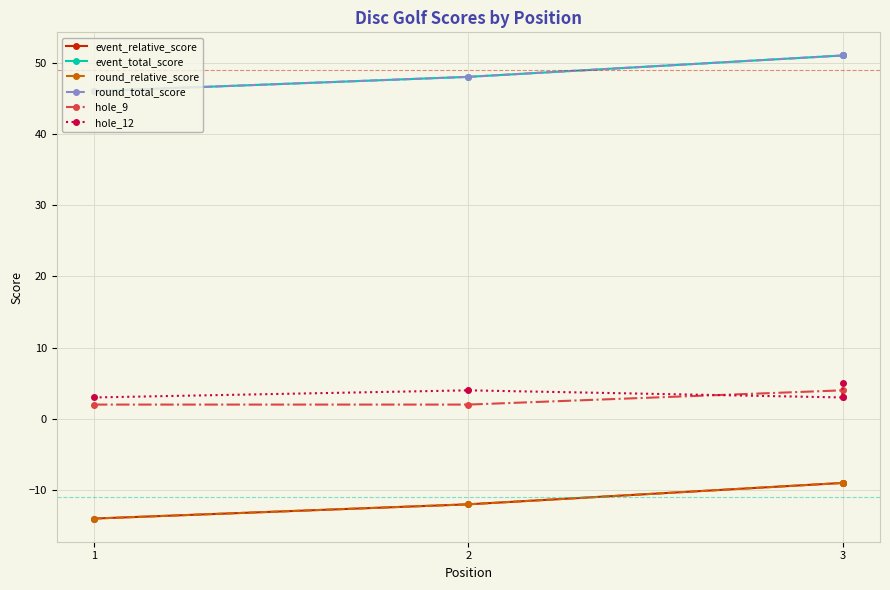

True or false: event_relative_score and hole_12 intersect in this chart.

False